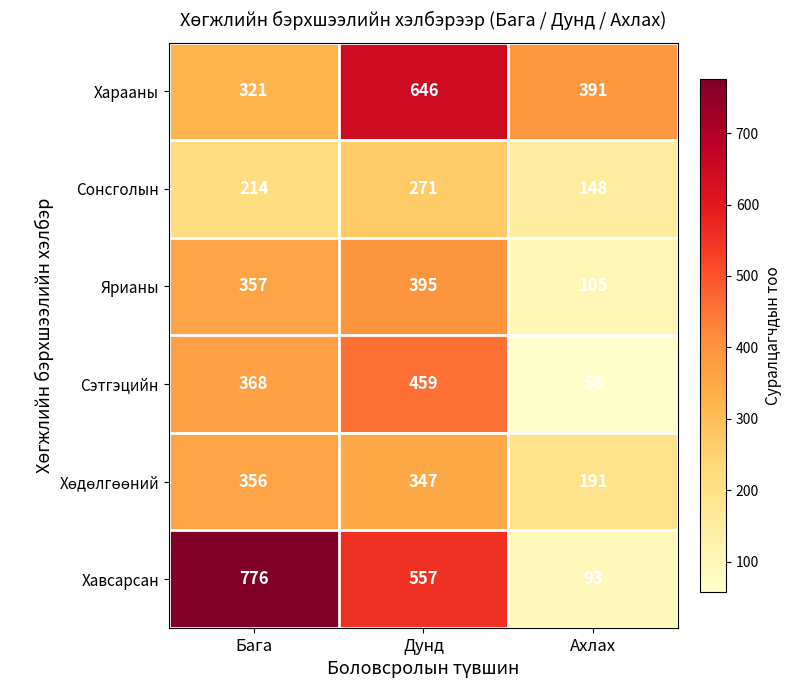

At which category is the sum across all series the highest?

Дунд